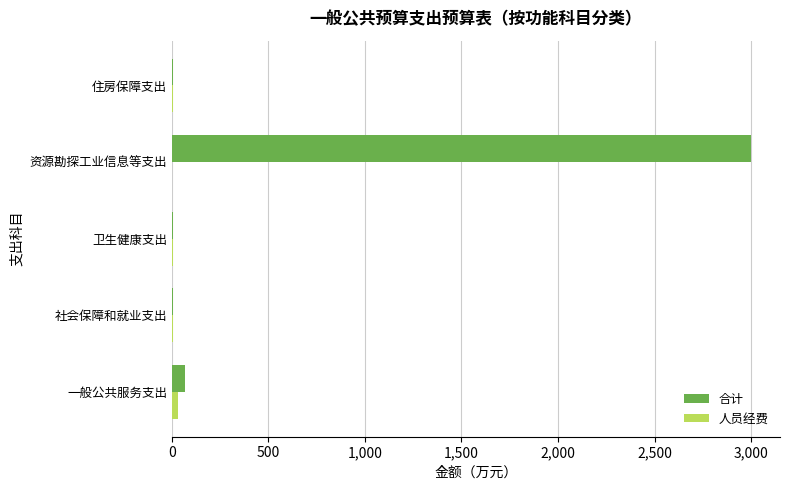

What value does the 合计 series have at 资源勘探工业信息等支出?

3000.0